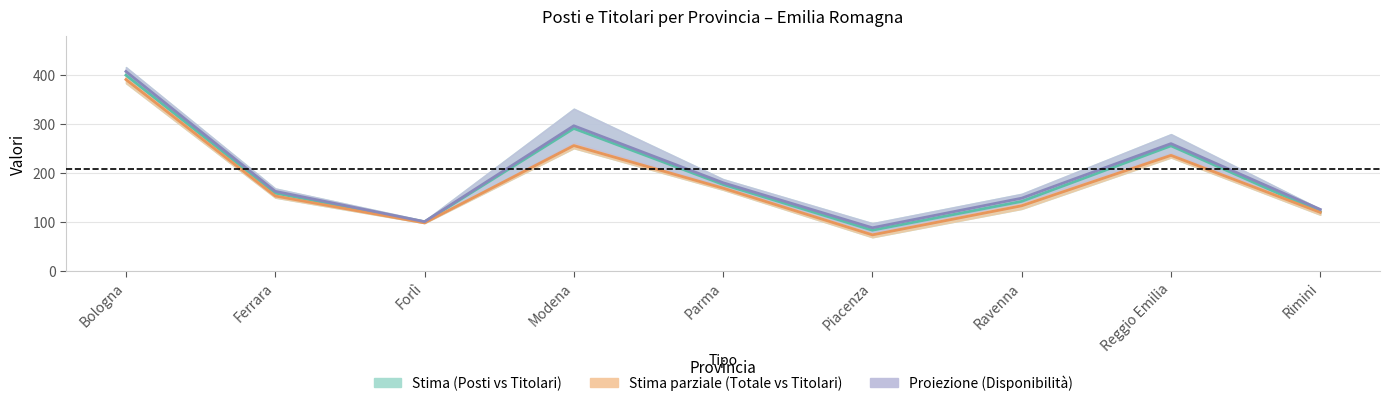

How many values in the Titolari series exceed 153?

5